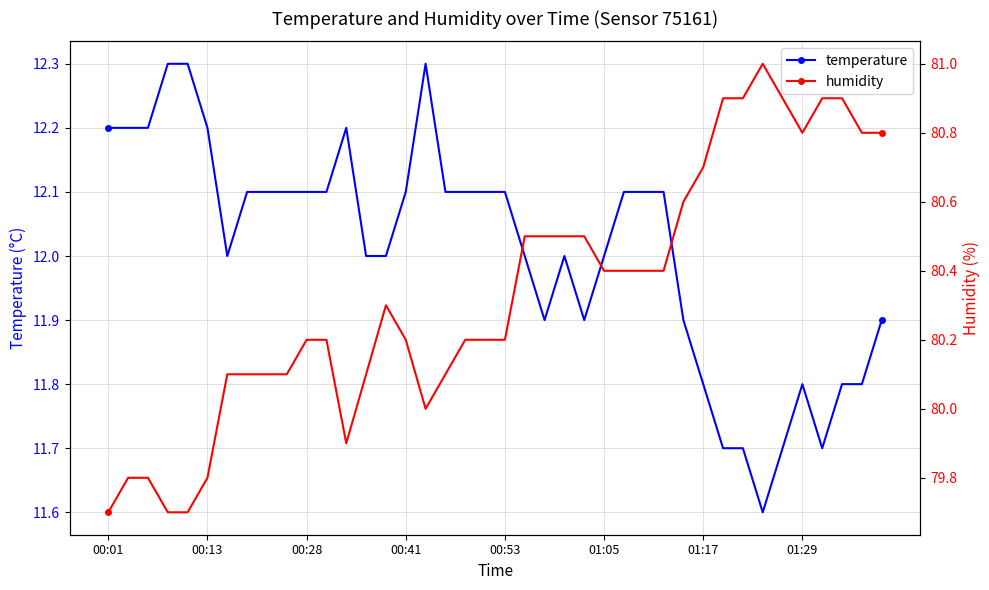

True or false: humidity and temperature cross at least once.

False